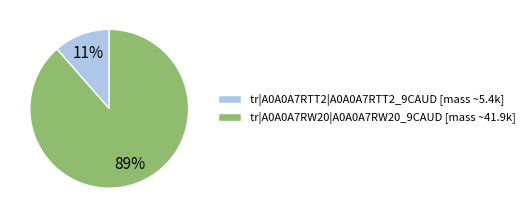

Is there any slice that represents more than half of the pie?

Yes